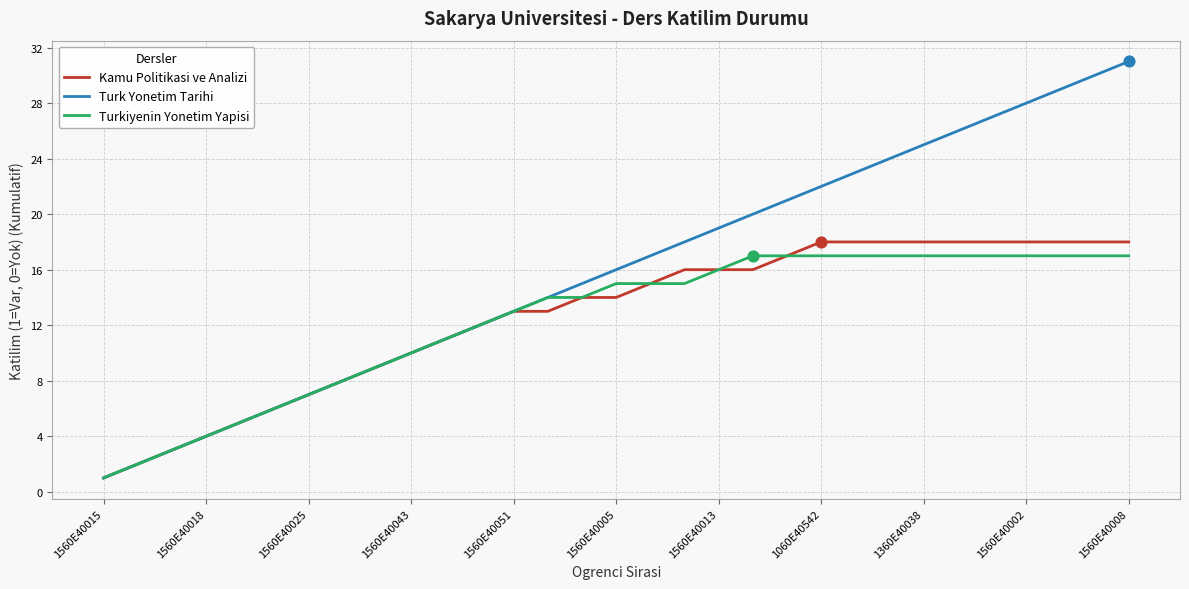

What is the greatest value displayed?

31